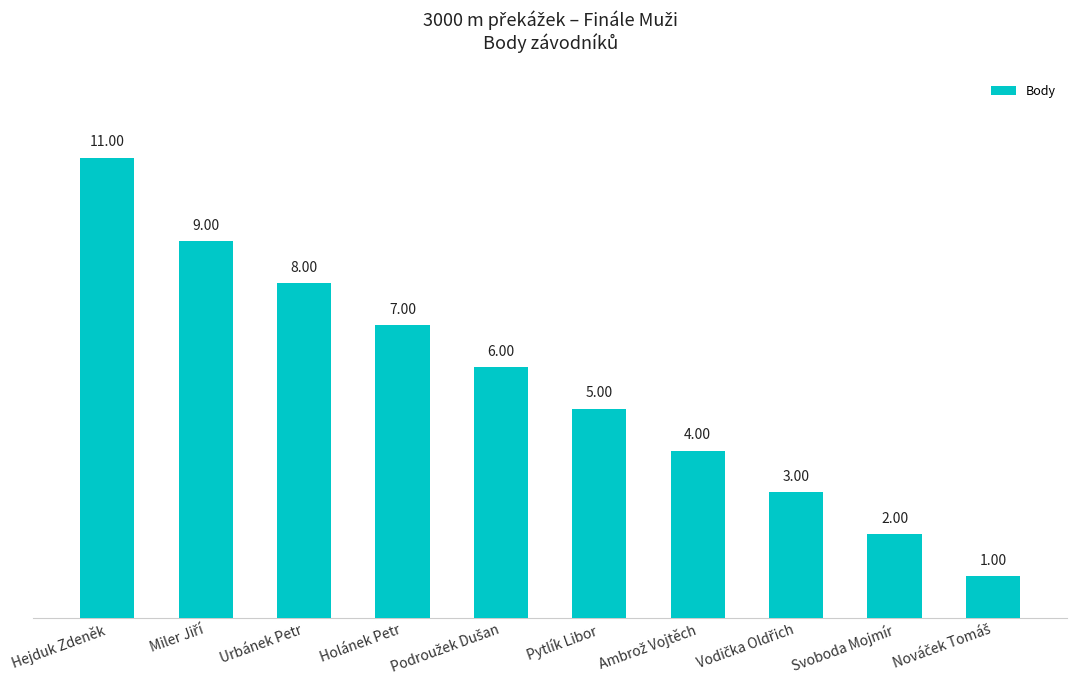

What is the label of the 10th bar from the right?

Hejduk Zdeněk